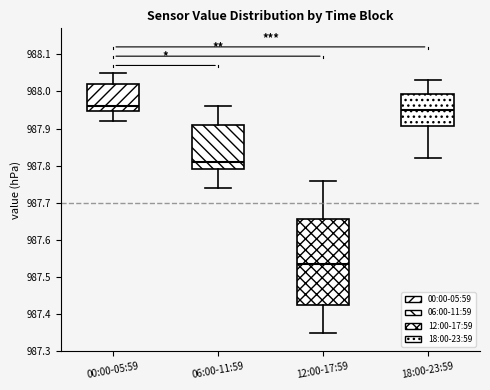

Where does the upper whisker of the box for 06:00-11:59 end on the y-axis? The values are not printed on the chart, so give them approximately, as read against the axis.

987.96